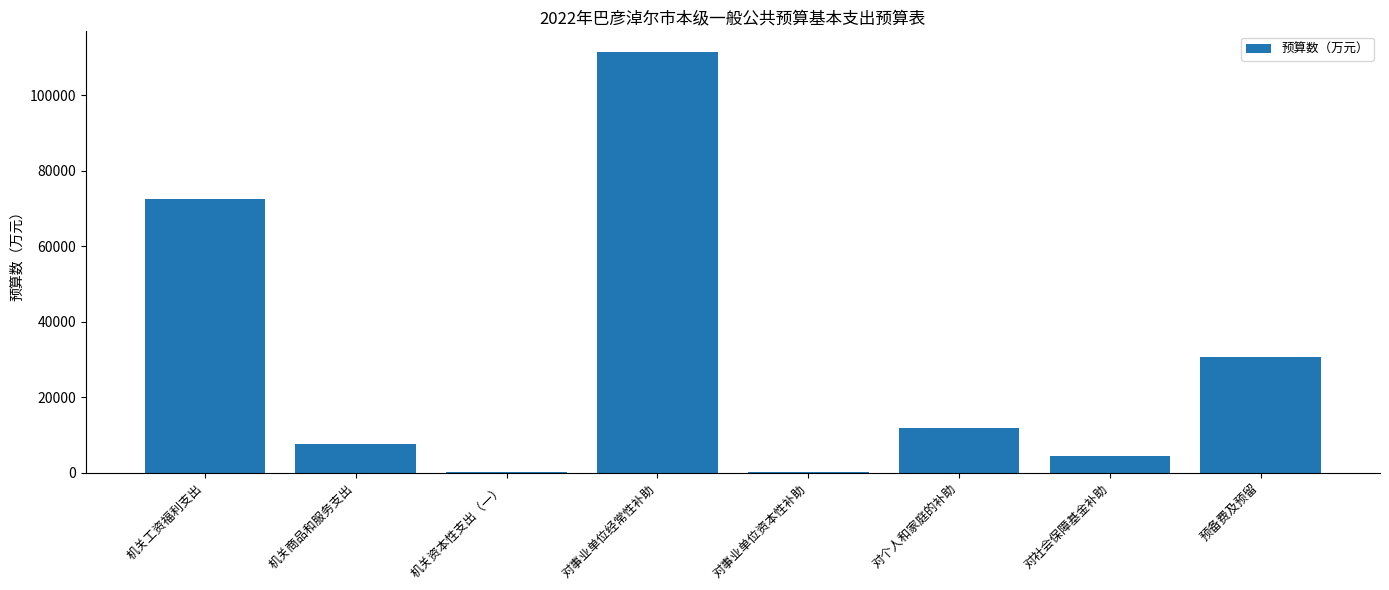

The chart shows a value of 111346.3 at 对事业单位经常性补助. True or false?

True